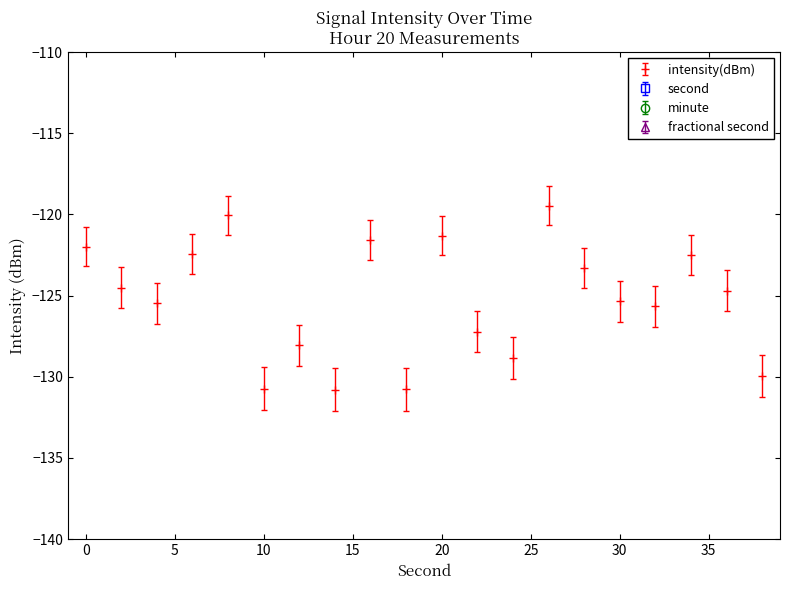

What is the difference between the second highest and second lowest values in the second series?

34.0